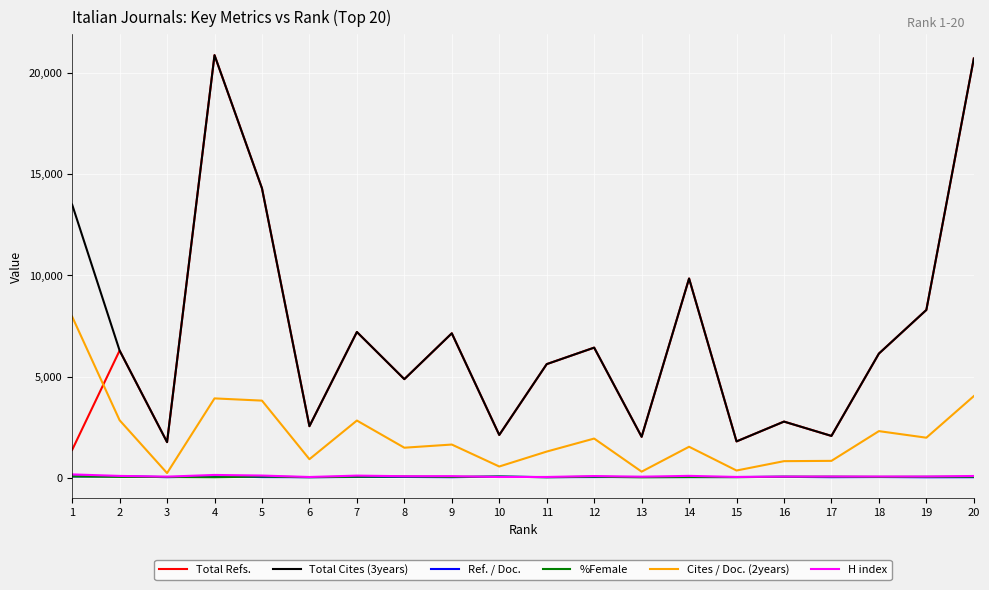

How many categories are shown in the chart?

20